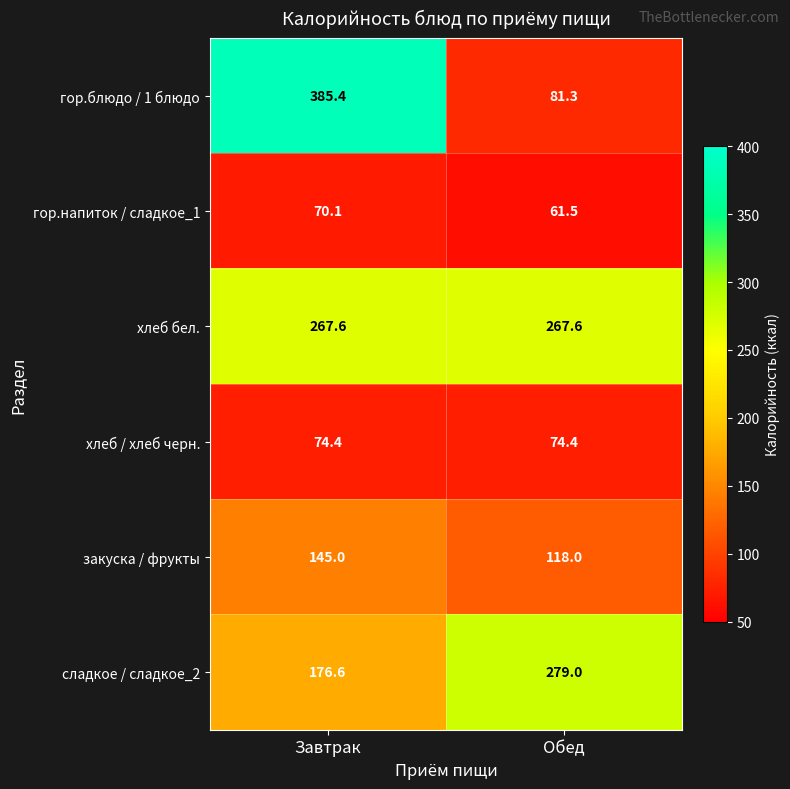

Where is гор.напиток / сладкое_1 nearest to the value 65?

Обед